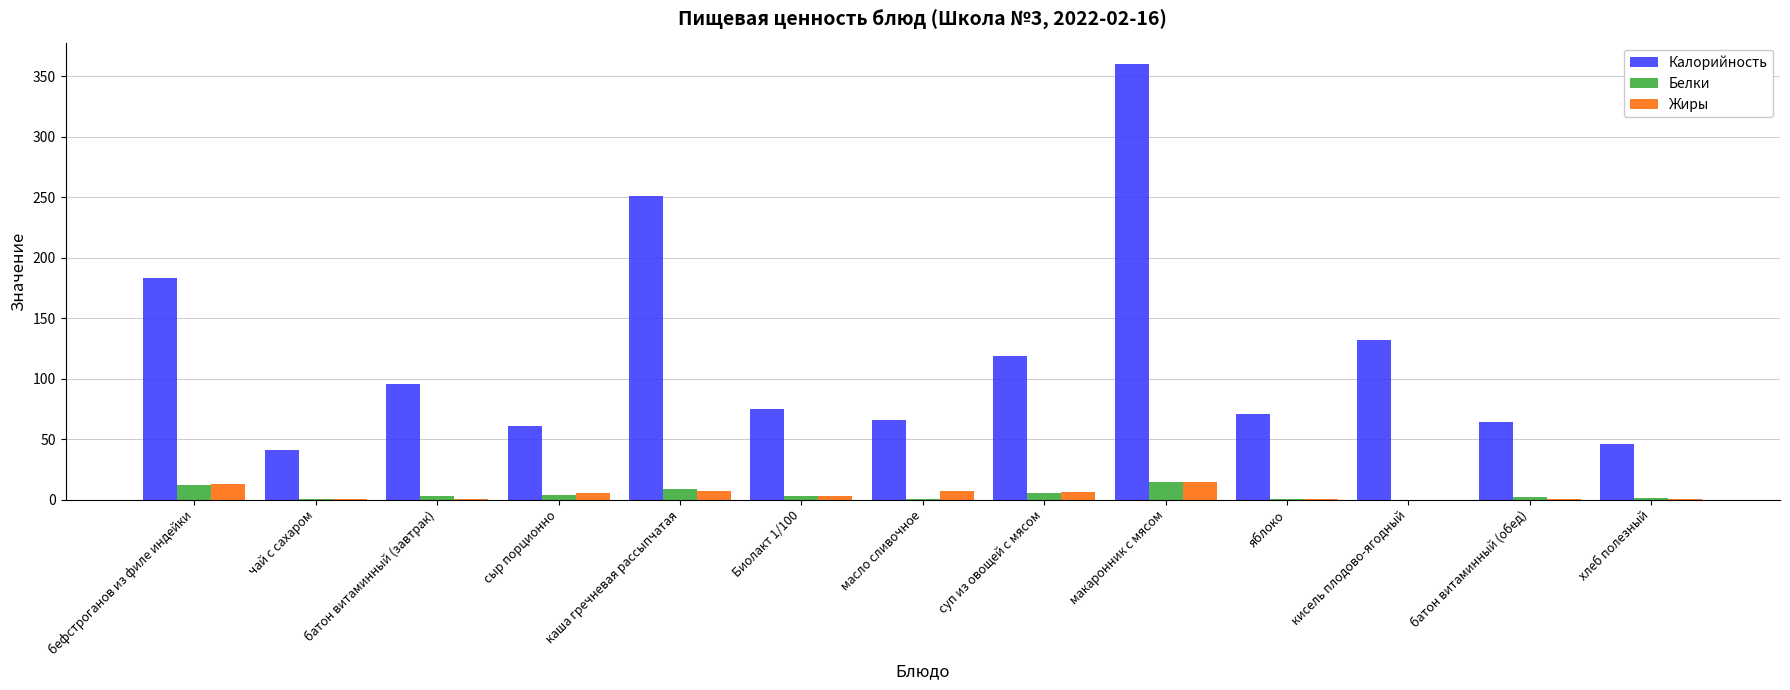

What is the difference between the Белки values at батон витаминный (обед) and хлеб полезный?

0.3